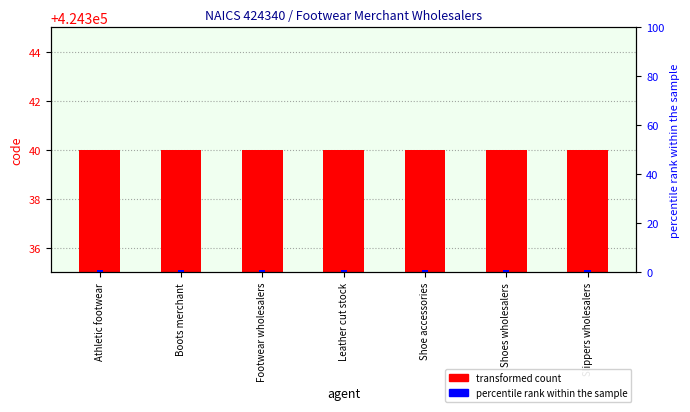

Which category has the highest value across all series?

Athletic footwear